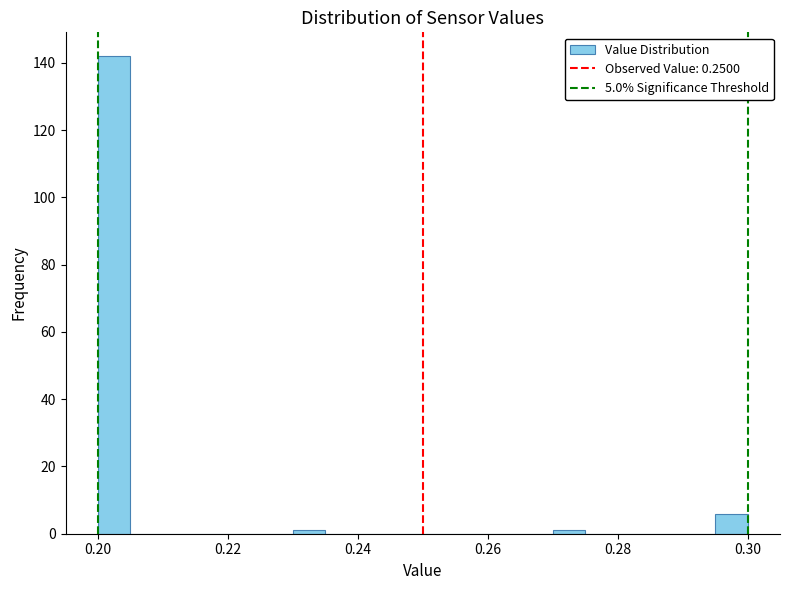

Read against the x-axis, roughly where is the centre of the tallest bar?

0.202